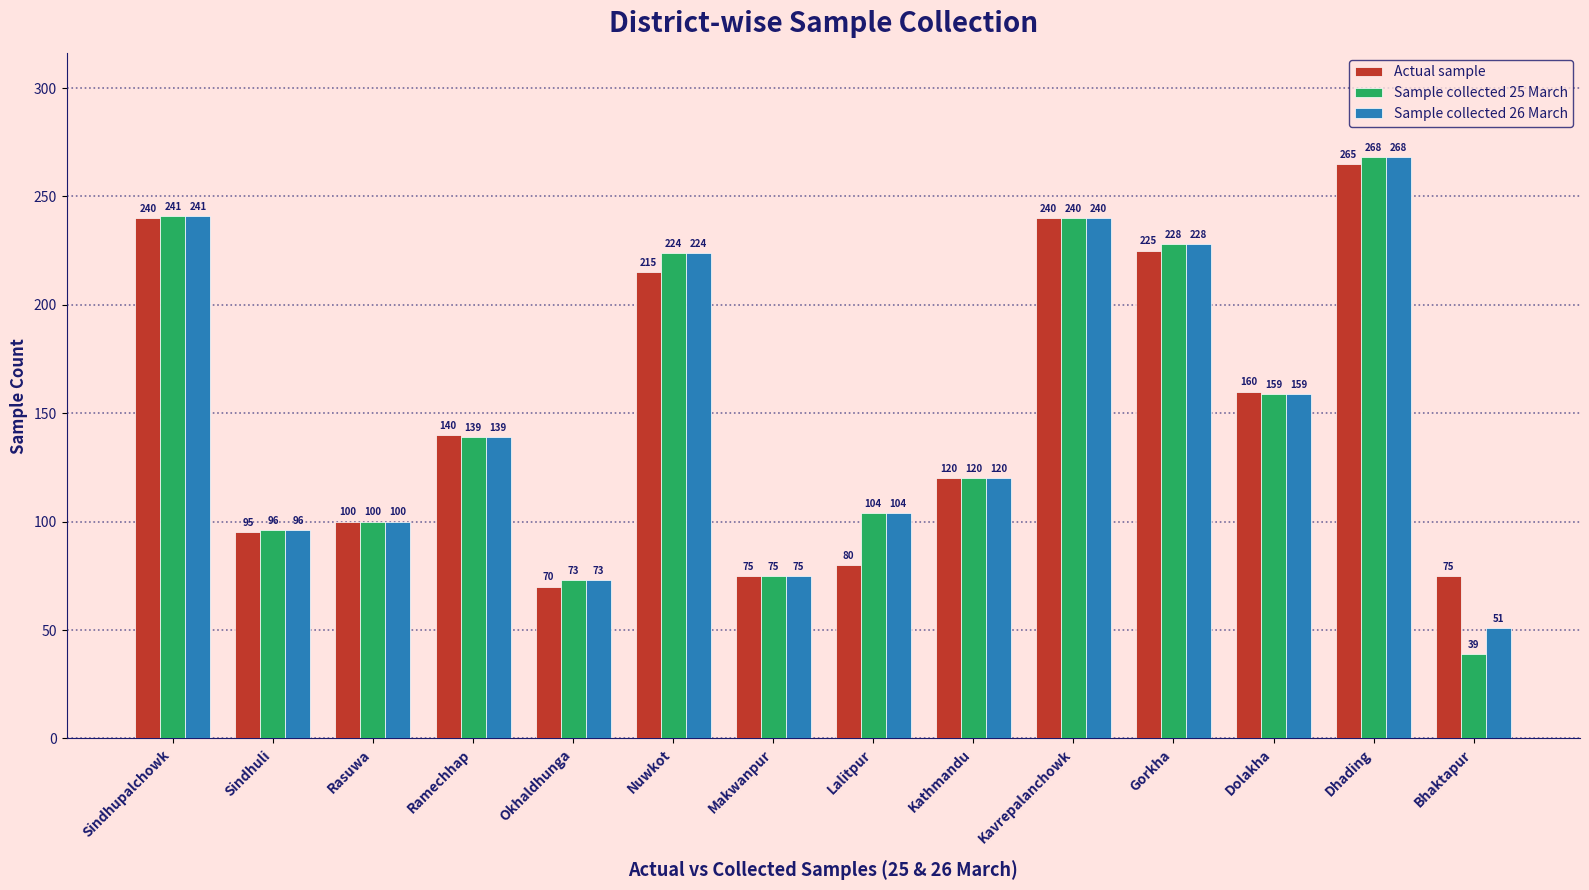

Rank the series by their average value, from highest to lowest.

Sample collected 26 March, Sample collected 25 March, Actual sample